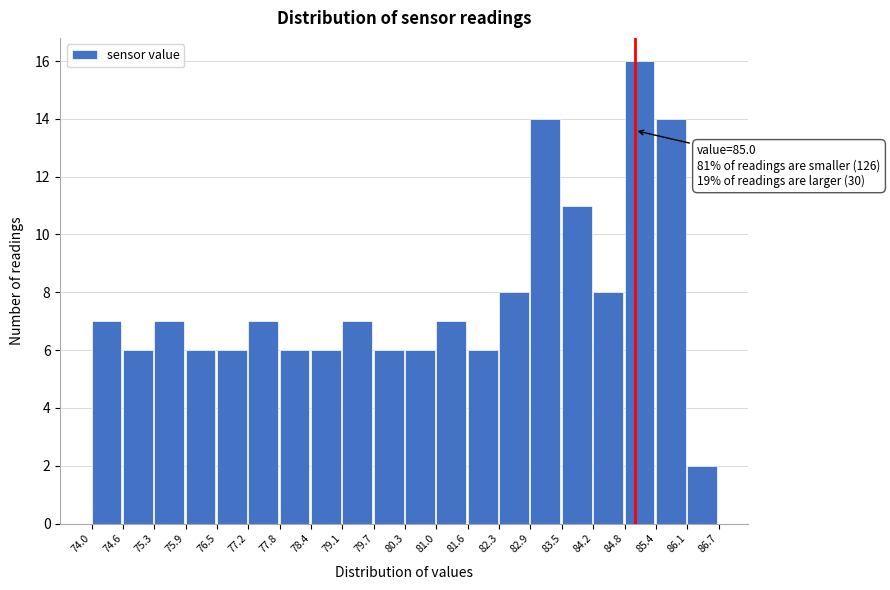

Over which range of the x-axis is the bar tallest?

84.8 to 85.4